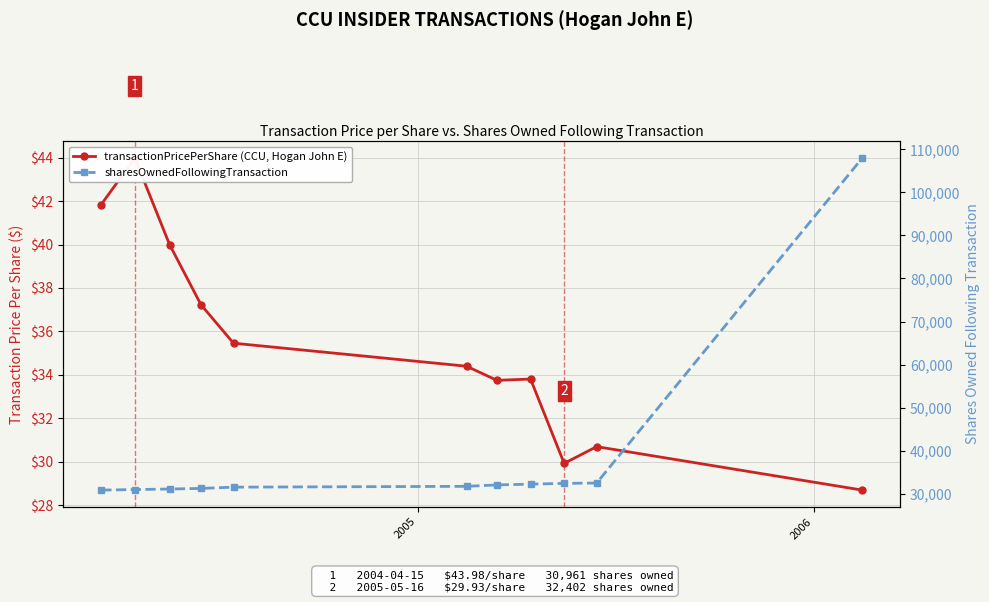

True or false: transactionPricePerShare (CCU, Hogan John E) has more than 0 points higher than both neighbors.

True